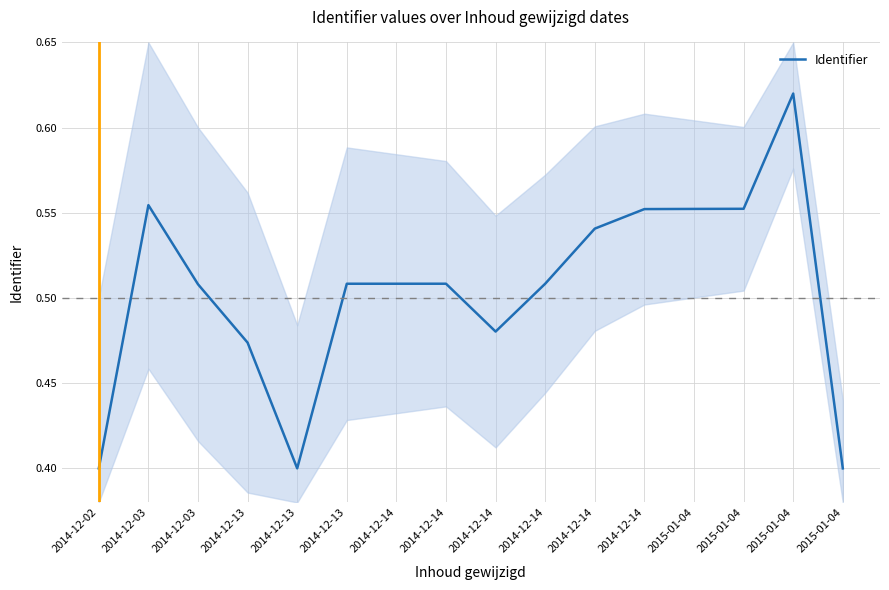

Count the number of categories in the chart.

16